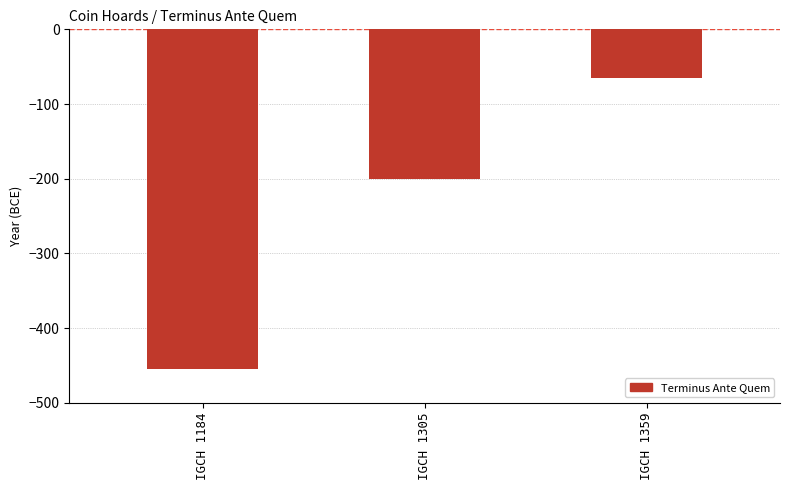

How many data points are less than -200?

1